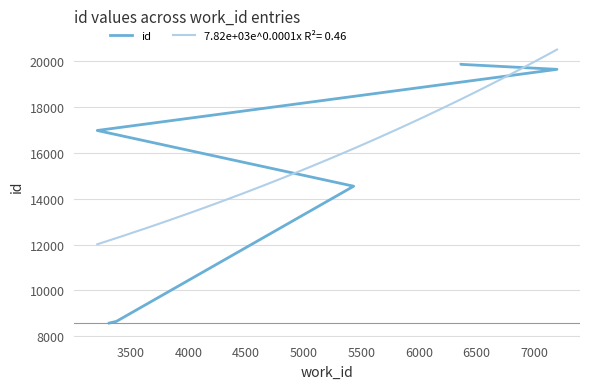

What is the minimum value for 7.82e+03e^0.0001x R²= 0.46?

12011.3